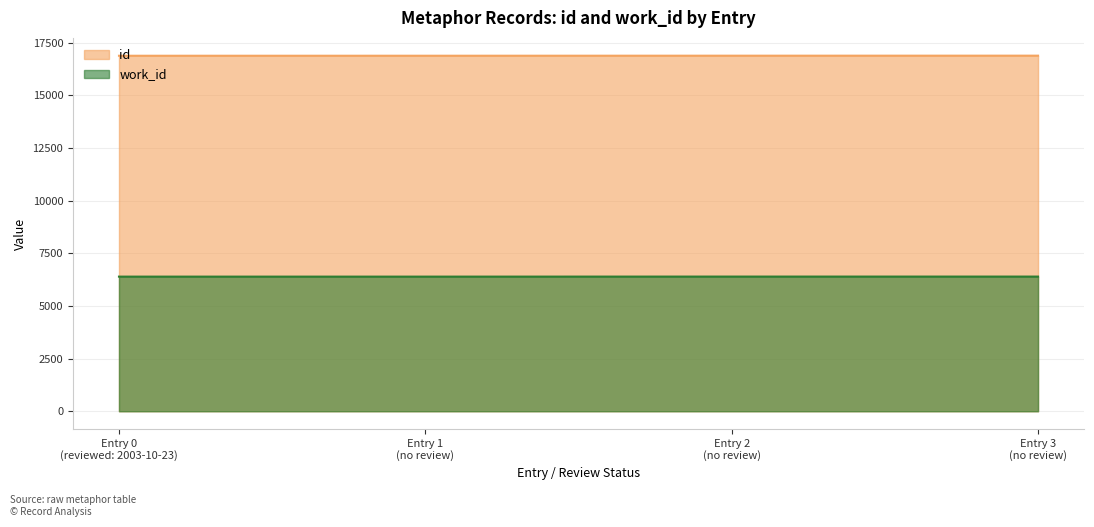

Rank the categories by work_id value from highest to lowest.

Entry 2 (no review), Entry 3 (no review), Entry 0 (reviewed: 2003-10-23), Entry 1 (no review)